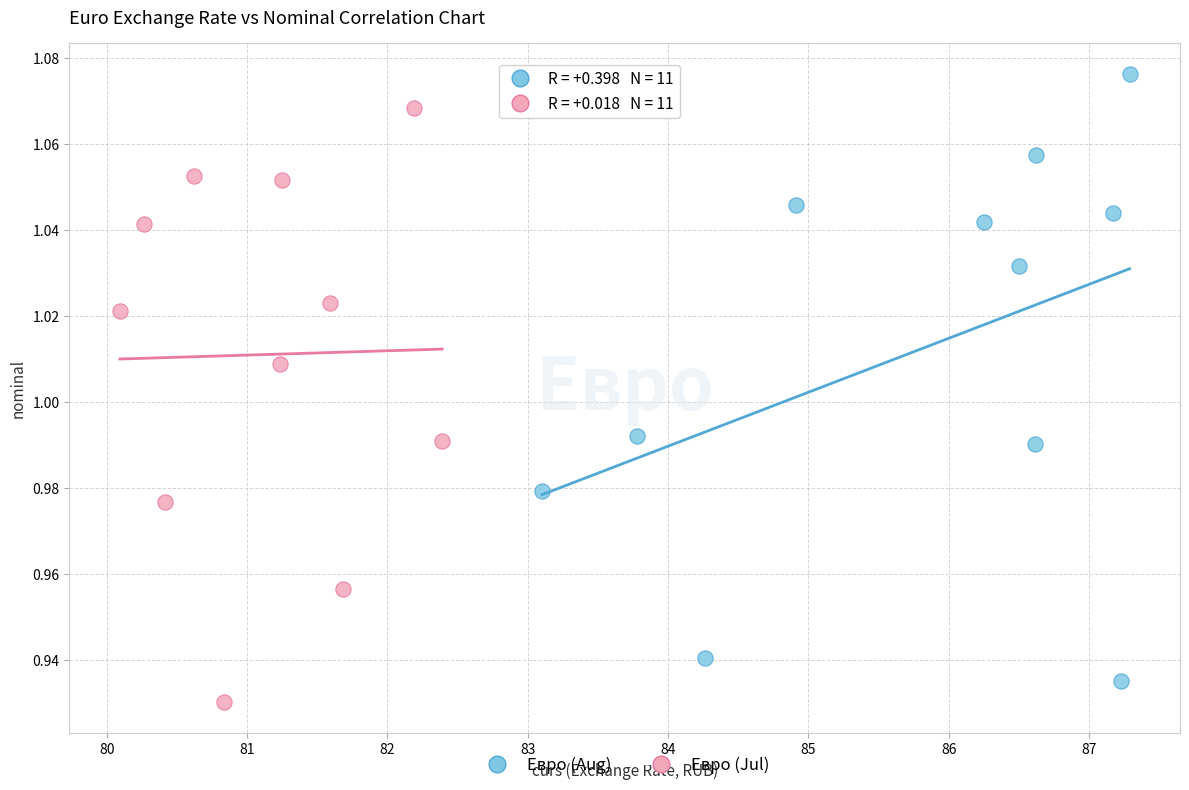

Which series reaches the maximum Y coordinate?

Евро (Aug)